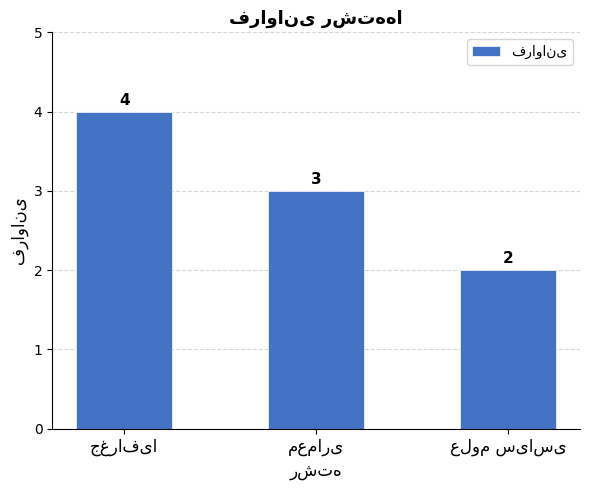

What is the value of the 2nd bar from the left?

3